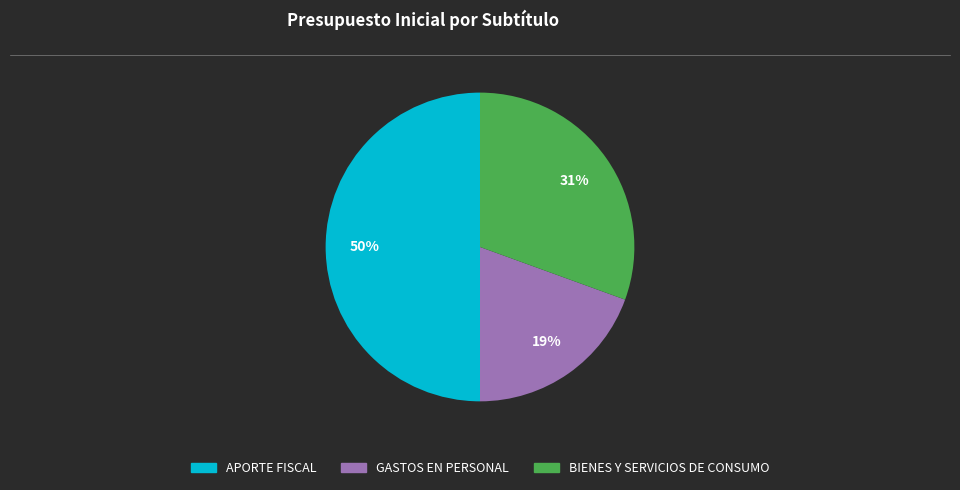

To the nearest percent, what portion does GASTOS EN PERSONAL represent?

19%